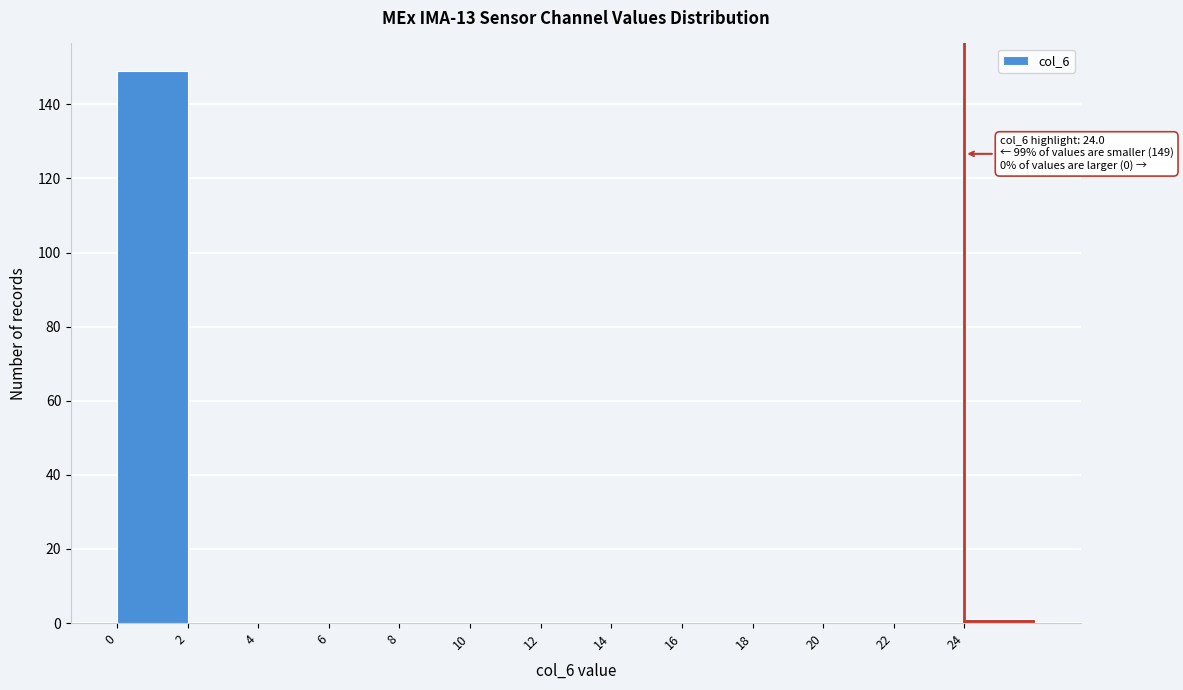

Which range on the x-axis has the tallest bar?

0 to 2